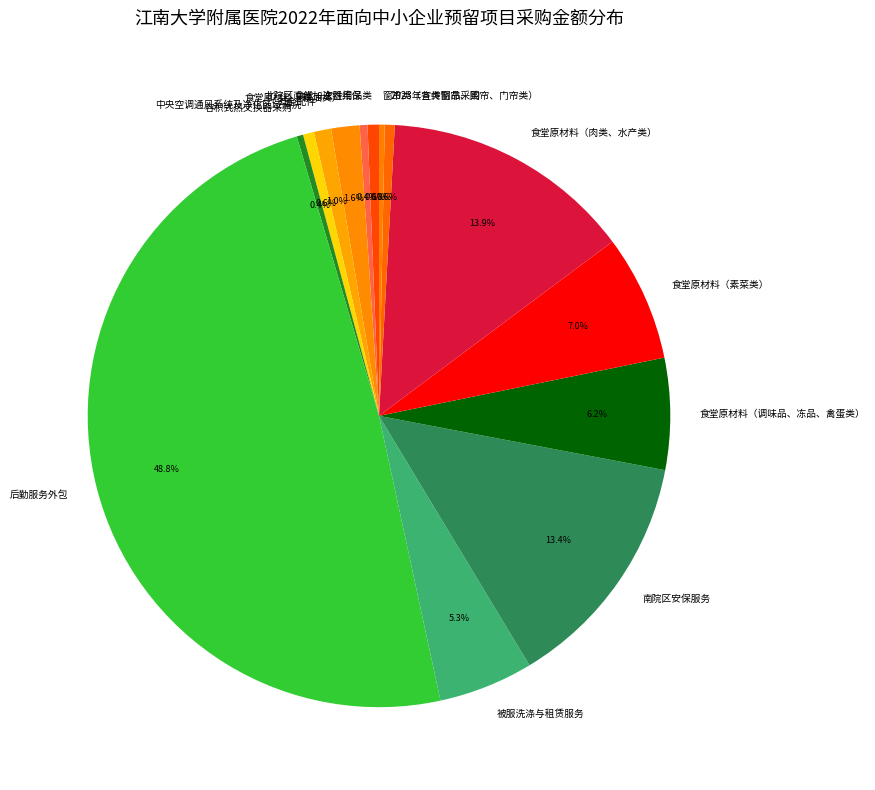

To the nearest percent, what is the combined percentage of 食堂原材料（粮油类） and 五金配件?

3%